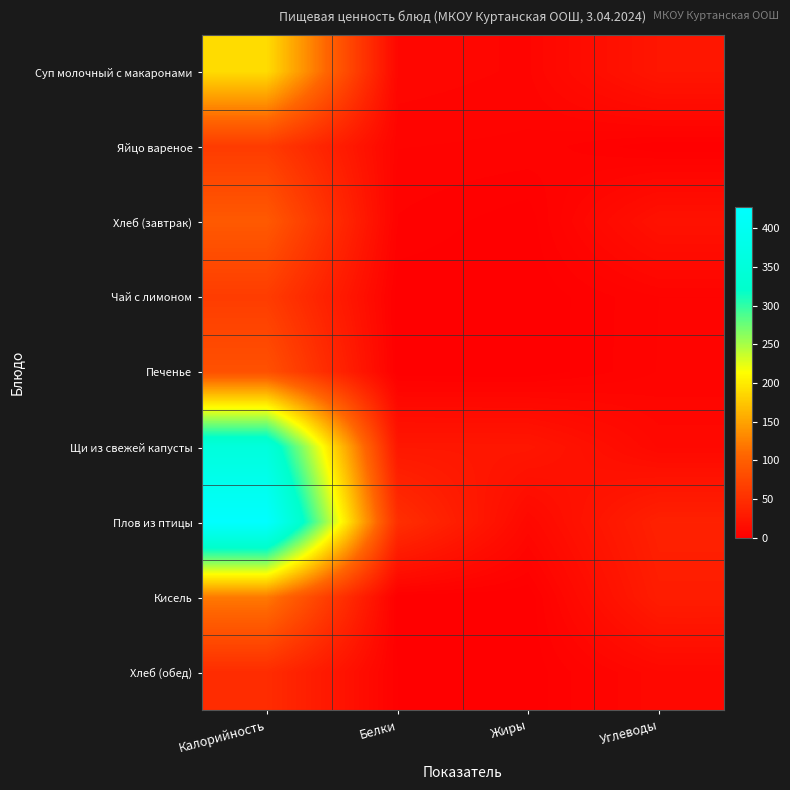

At how many categories does at least one series exceed 175?

1